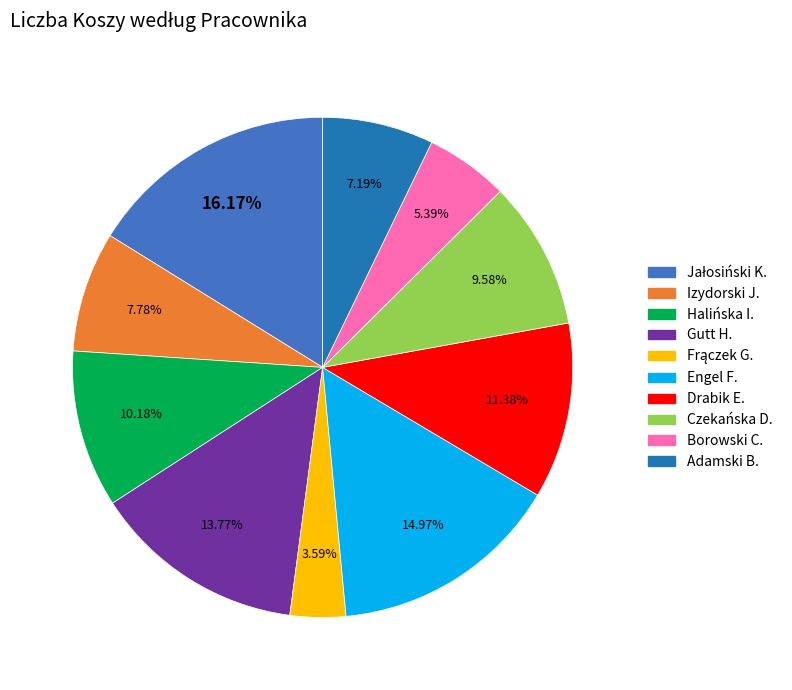

Does any single category account for the majority?

No